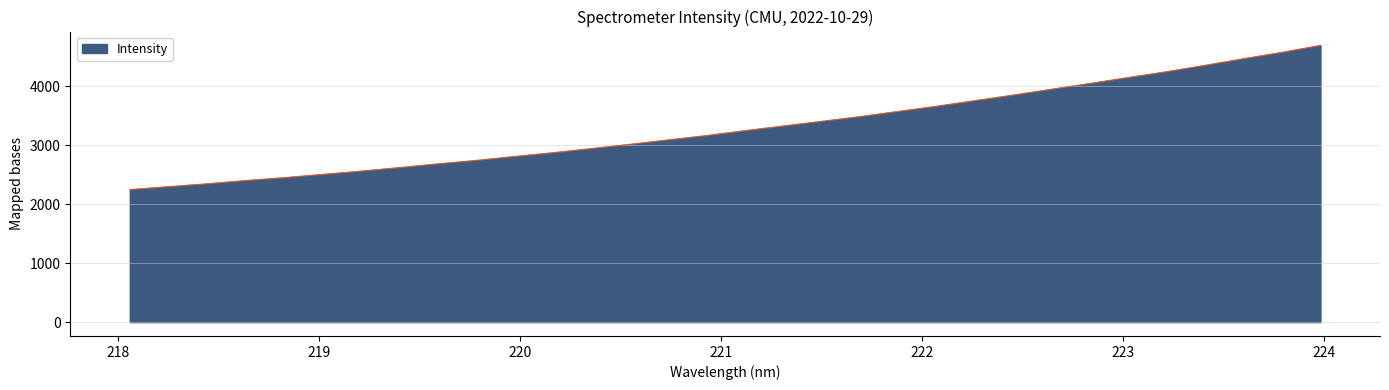

What is the smallest value displayed?

2247.3